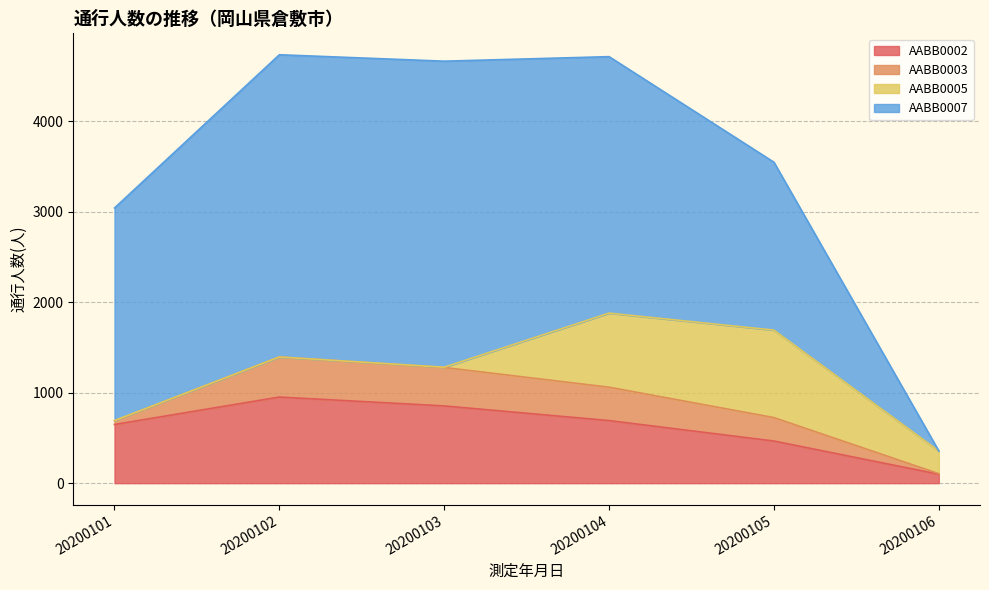

Is the value of AABB0003 at 20200103 greater than the value of AABB0007 at 20200103?

No